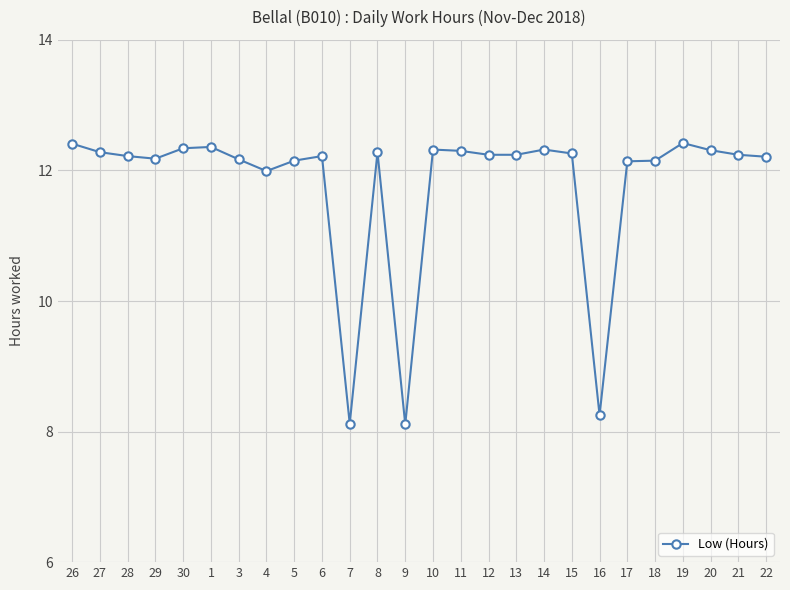

What is the maximum value shown in the chart?

12.4